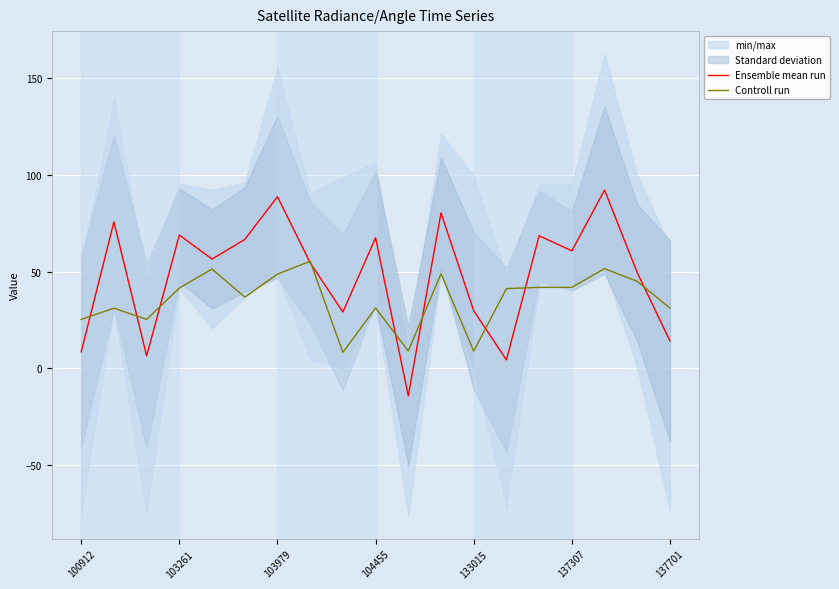

Is it true that Controll run equals 65.3 at 103261?

False